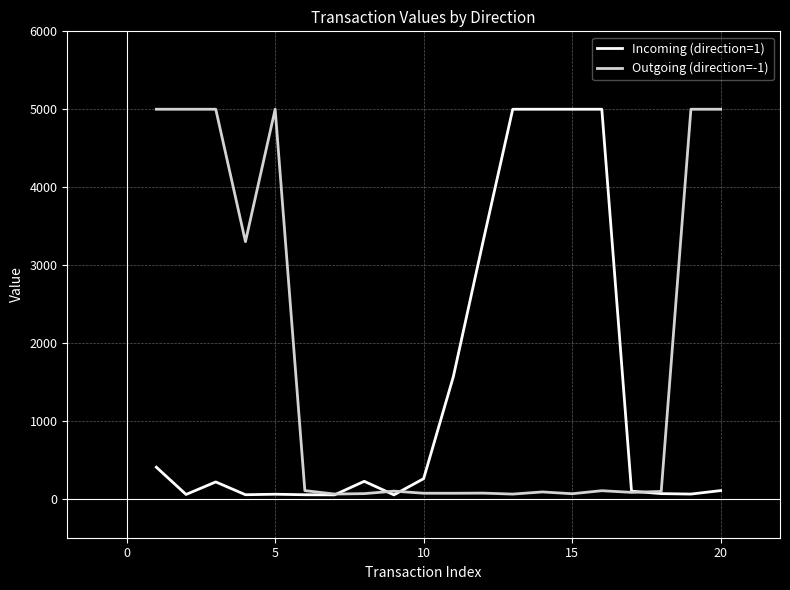

Which series has the largest total across all categories?

Outgoing (direction=-1)